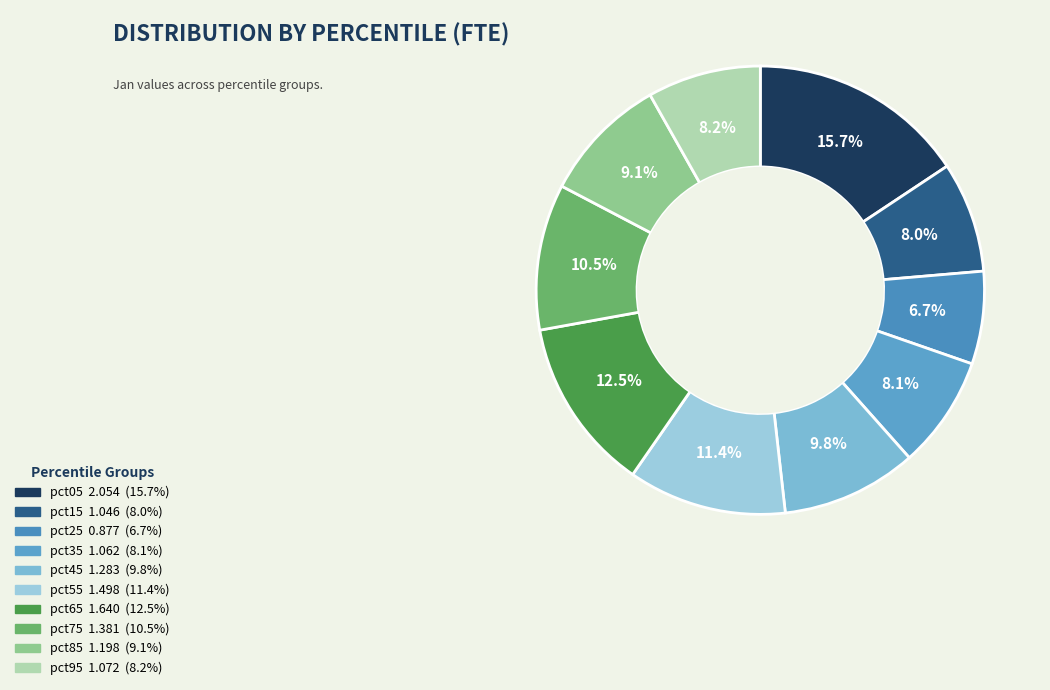

Which has a higher value, pct95 or pct65?

pct65